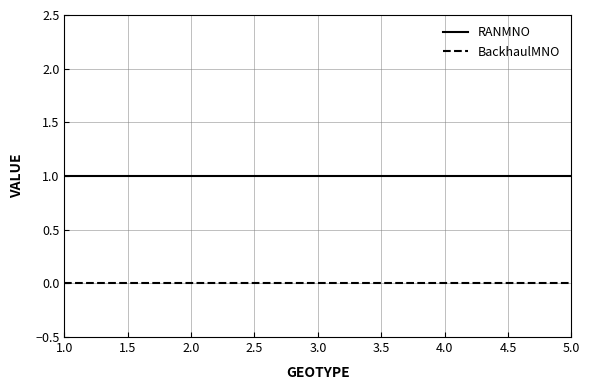

Reading left to right, transcribe all the data shown in this chart.

RANMNO: 1	1	1	1	1
BackhaulMNO: 0	0	0	0	0